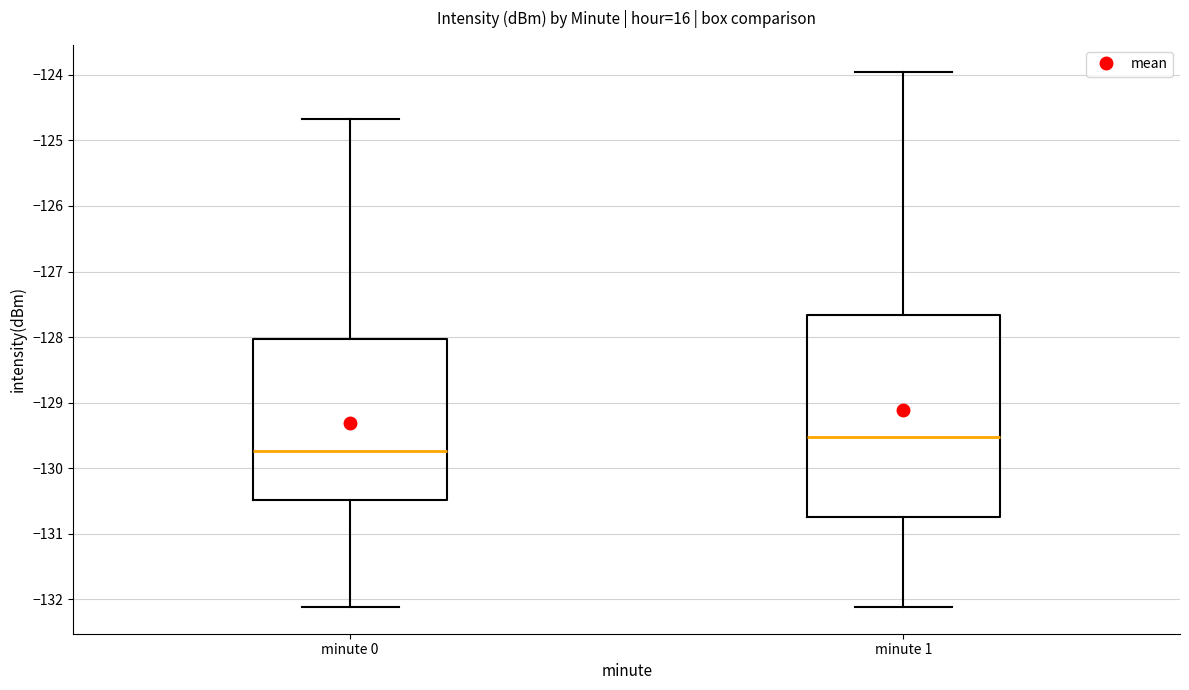

Comparing the boxes themselves (not the whiskers), which one is the tallest?

minute 1